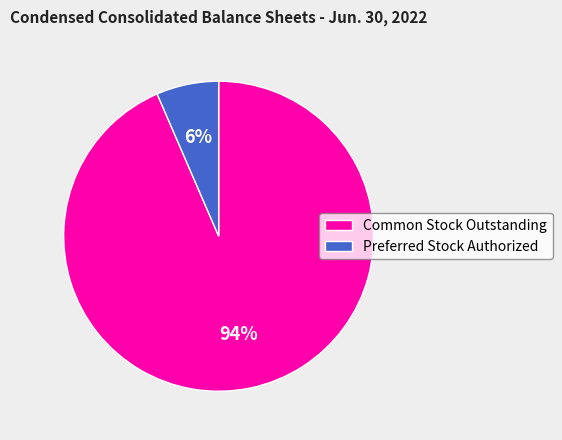

The Preferred Stock Authorized slice represents 21% of the pie. True or false?

False